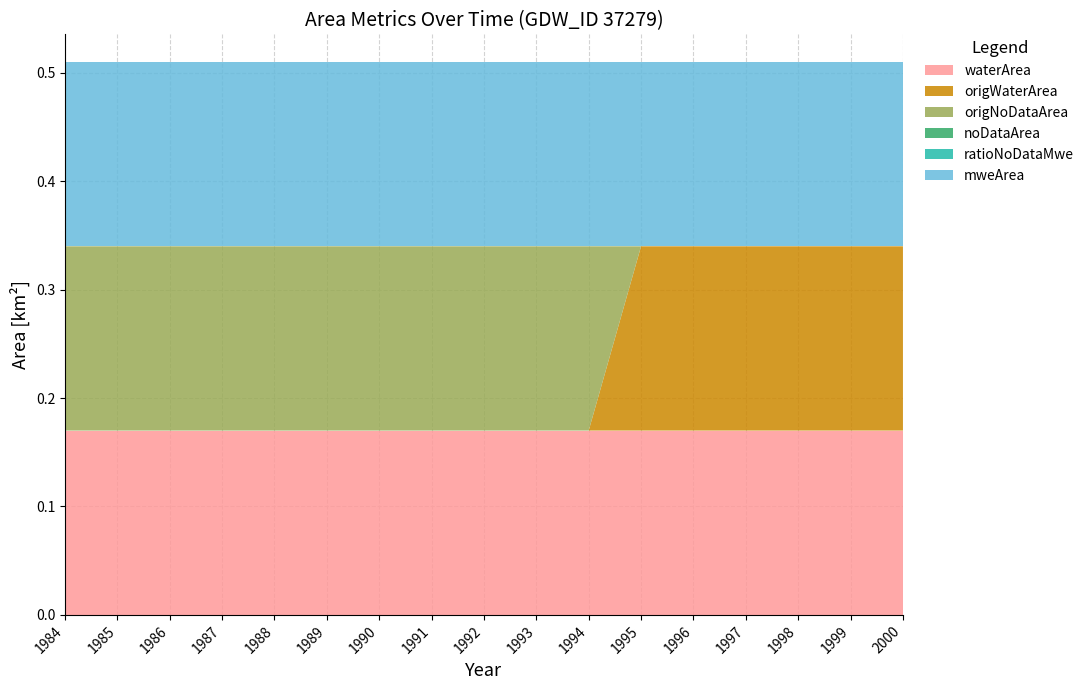

Reading right to left, transcribe all the data shown in this chart.

waterArea: 2000=0.2	1999=0.2	1998=0.2	1997=0.2	1996=0.2	1995=0.2	1994=0.2	1993=0.2	1992=0.2	1991=0.2	1990=0.2	1989=0.2	1988=0.2	1987=0.2	1986=0.2	1985=0.2	1984=0.2
origWaterArea: 2000=0.2	1999=0.2	1998=0.2	1997=0.2	1996=0.2	1995=0.2	1994=0.0	1993=0.0	1992=0.0	1991=0.0	1990=0.0	1989=0.0	1988=0.0	1987=0.0	1986=0.0	1985=0.0	1984=0.0
origNoDataArea: 2000=0.0	1999=0.0	1998=0.0	1997=0.0	1996=0.0	1995=0.0	1994=0.2	1993=0.2	1992=0.2	1991=0.2	1990=0.2	1989=0.2	1988=0.2	1987=0.2	1986=0.2	1985=0.2	1984=0.2
noDataArea: 2000=0.0	1999=0.0	1998=0.0	1997=0.0	1996=0.0	1995=0.0	1994=0.0	1993=0.0	1992=0.0	1991=0.0	1990=0.0	1989=0.0	1988=0.0	1987=0.0	1986=0.0	1985=0.0	1984=0.0
ratioNoDataMwe: 2000=0.0	1999=0.0	1998=0.0	1997=0.0	1996=0.0	1995=0.0	1994=0.0	1993=0.0	1992=0.0	1991=0.0	1990=0.0	1989=0.0	1988=0.0	1987=0.0	1986=0.0	1985=0.0	1984=0.0
mweArea: 2000=0.2	1999=0.2	1998=0.2	1997=0.2	1996=0.2	1995=0.2	1994=0.2	1993=0.2	1992=0.2	1991=0.2	1990=0.2	1989=0.2	1988=0.2	1987=0.2	1986=0.2	1985=0.2	1984=0.2